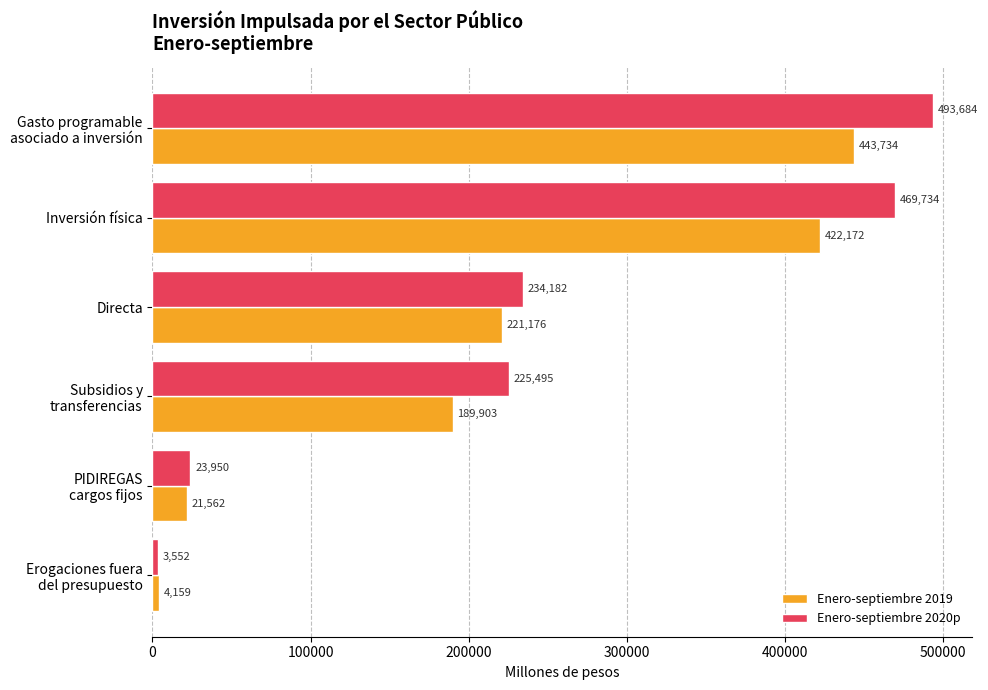

True or false: Enero-septiembre 2020p has a value of 385674.4 at Directa.

False